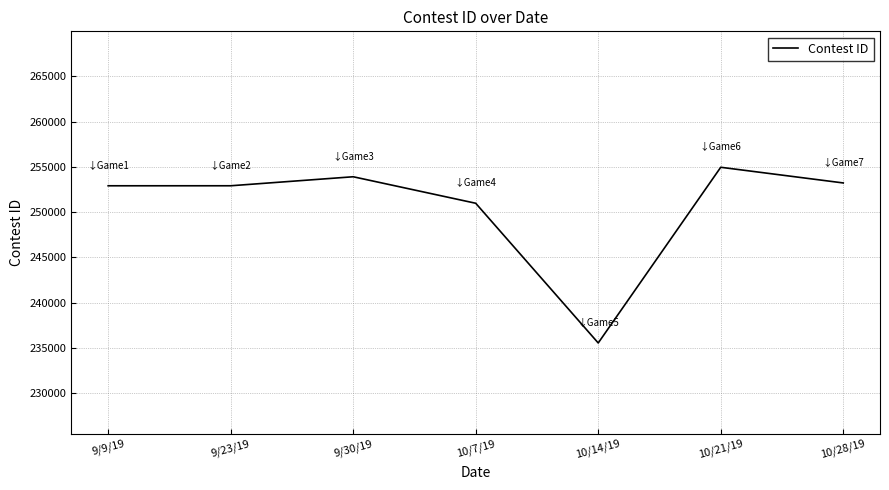

True or false: the data shows 253220 at 10/28/19.

True